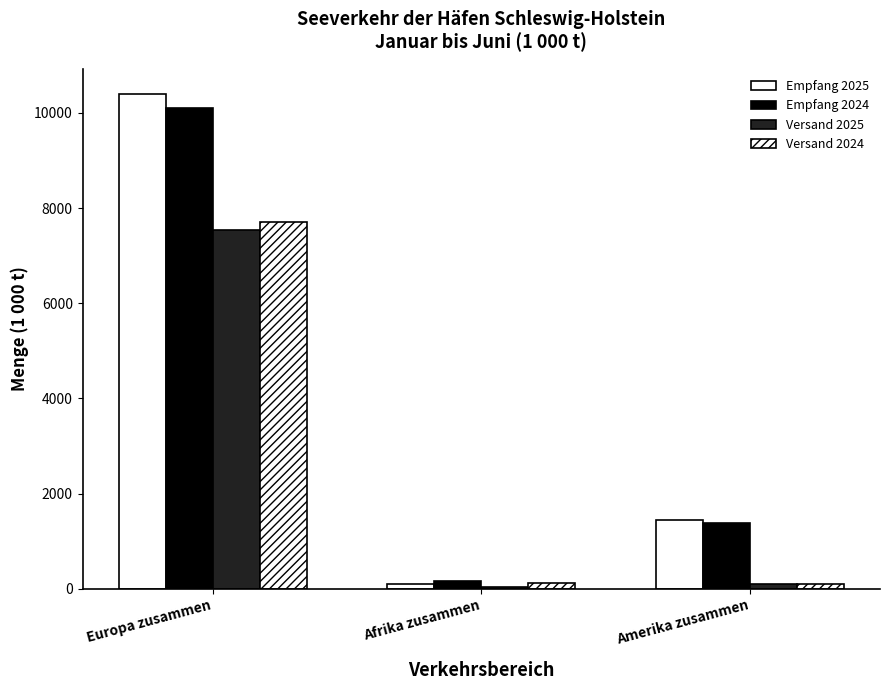

Which series has the widest spread of values?

Empfang 2025